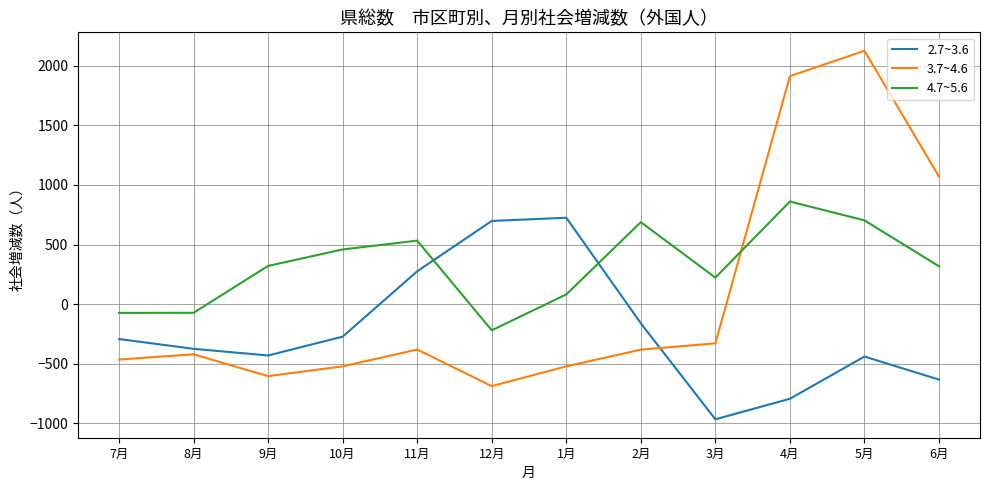

Which series changed the most between 11月 and 4月?

3.7~4.6